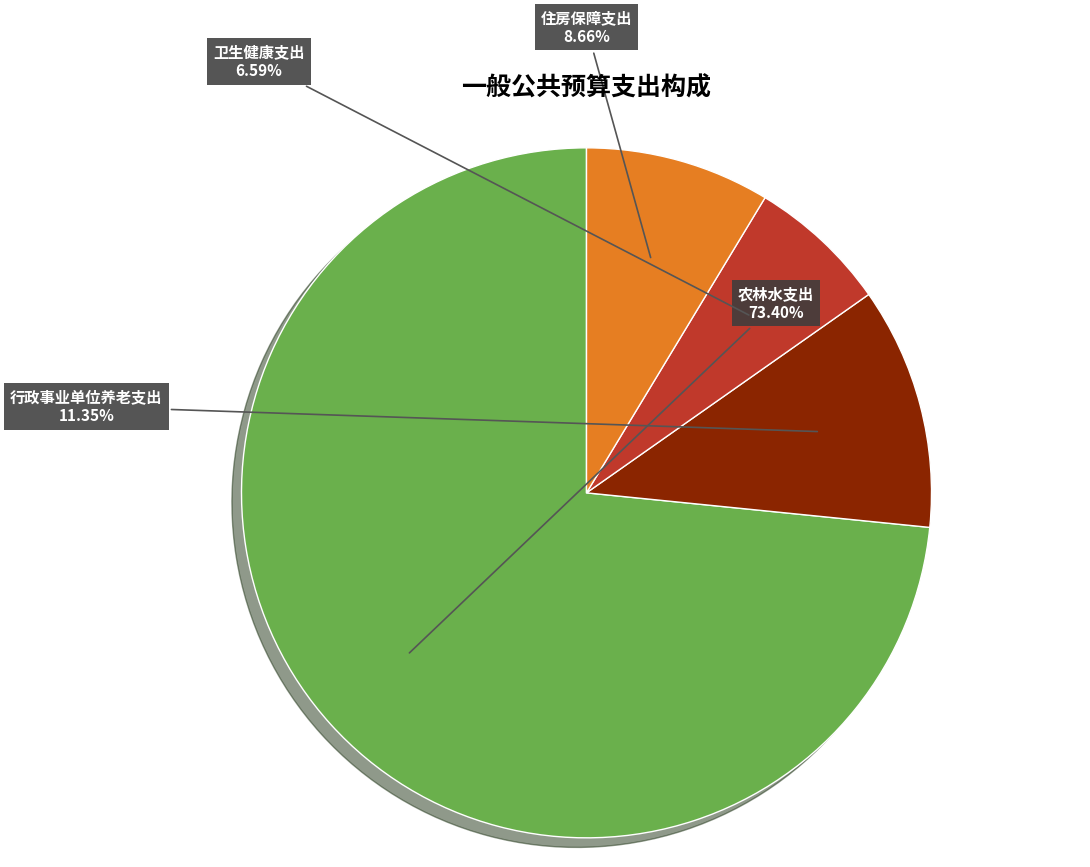

Is there any slice that represents more than half of the pie?

Yes